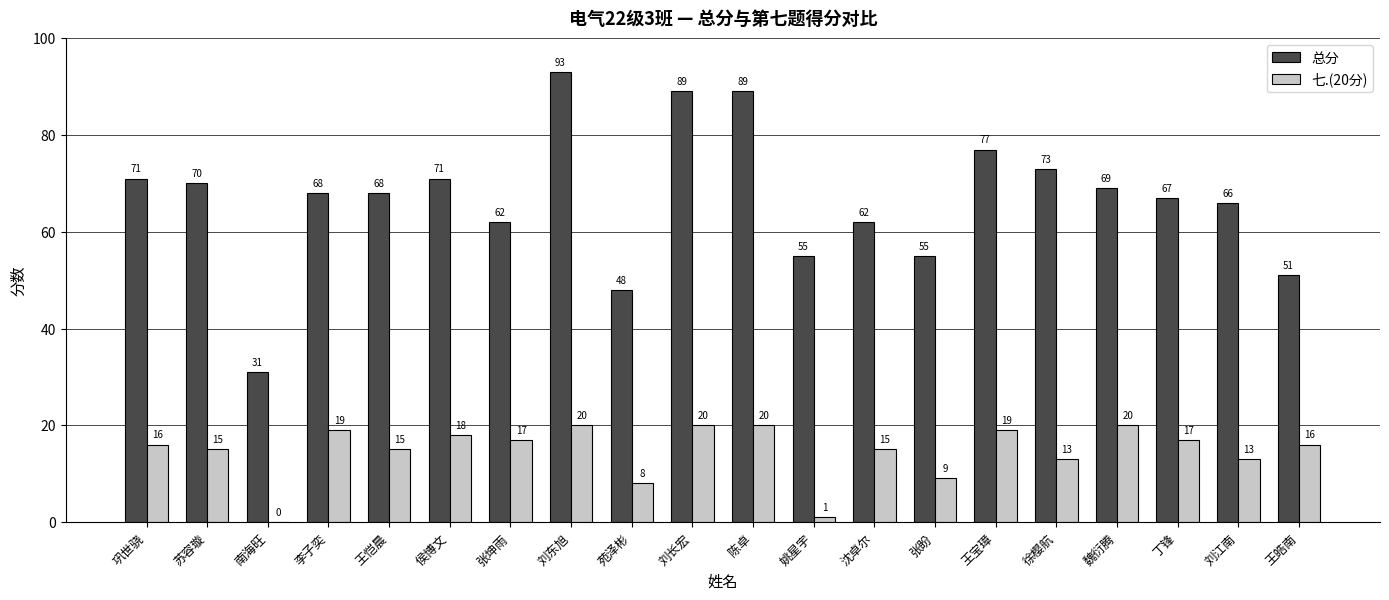

What is the sum of the 七.(20分) values at 王皓南 and 刘江南?

29